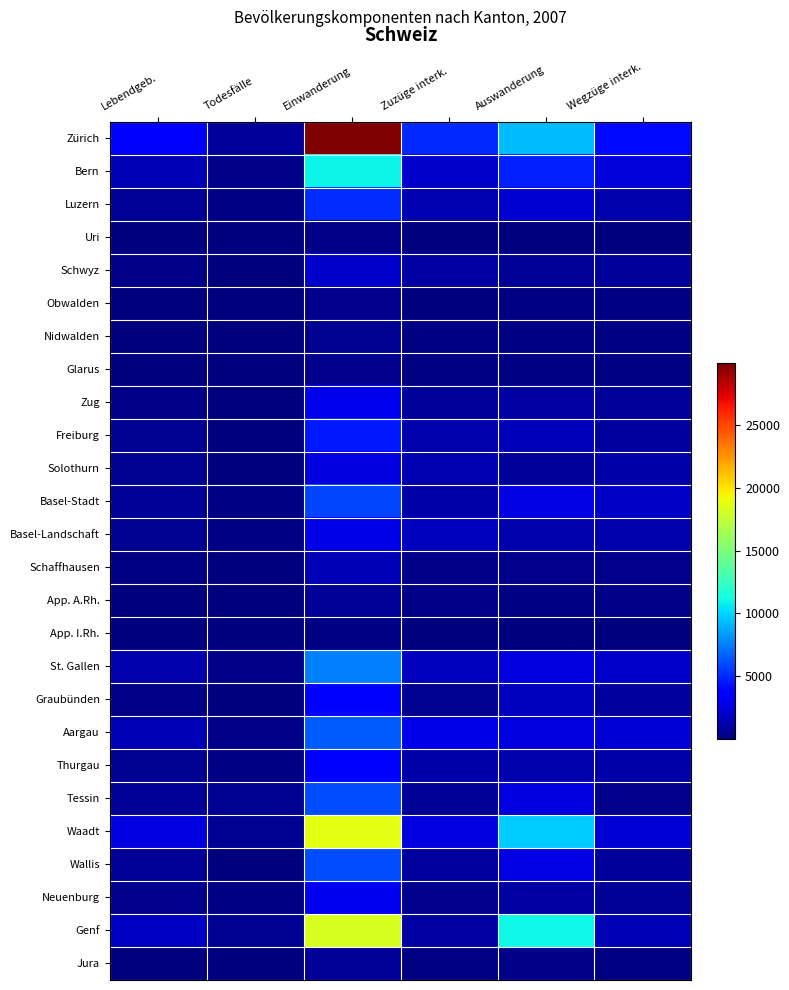

What is the spread (max minus min) of values at Einwanderung?

29824